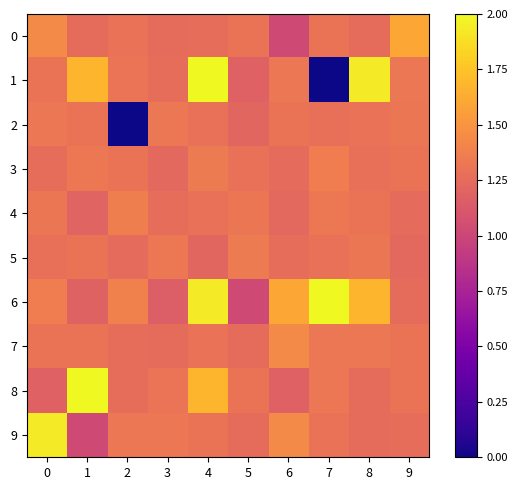

Reading left to right, what are all the values shown in this chart?

0: 0=1.4	1=1.3	2=1.3	3=1.3	4=1.3	5=1.3	6=1.0	7=1.3	8=1.3	9=1.6
1: 0=1.3	1=1.7	2=1.3	3=1.3	4=2.0	5=1.2	6=1.3	7=0.0	8=1.9	9=1.3
2: 0=1.3	1=1.3	2=0.0	3=1.3	4=1.3	5=1.2	6=1.3	7=1.3	8=1.3	9=1.3
3: 0=1.3	1=1.3	2=1.3	3=1.2	4=1.3	5=1.3	6=1.2	7=1.4	8=1.3	9=1.3
4: 0=1.3	1=1.2	2=1.4	3=1.3	4=1.3	5=1.3	6=1.2	7=1.3	8=1.3	9=1.2
5: 0=1.3	1=1.3	2=1.2	3=1.3	4=1.2	5=1.3	6=1.3	7=1.3	8=1.3	9=1.2
6: 0=1.4	1=1.2	2=1.4	3=1.2	4=1.9	5=1.0	6=1.6	7=2.0	8=1.7	9=1.3
7: 0=1.3	1=1.3	2=1.3	3=1.3	4=1.3	5=1.3	6=1.4	7=1.3	8=1.3	9=1.3
8: 0=1.2	1=2.0	2=1.3	3=1.3	4=1.7	5=1.3	6=1.2	7=1.3	8=1.3	9=1.3
9: 0=1.9	1=1.0	2=1.3	3=1.3	4=1.3	5=1.3	6=1.4	7=1.3	8=1.3	9=1.3